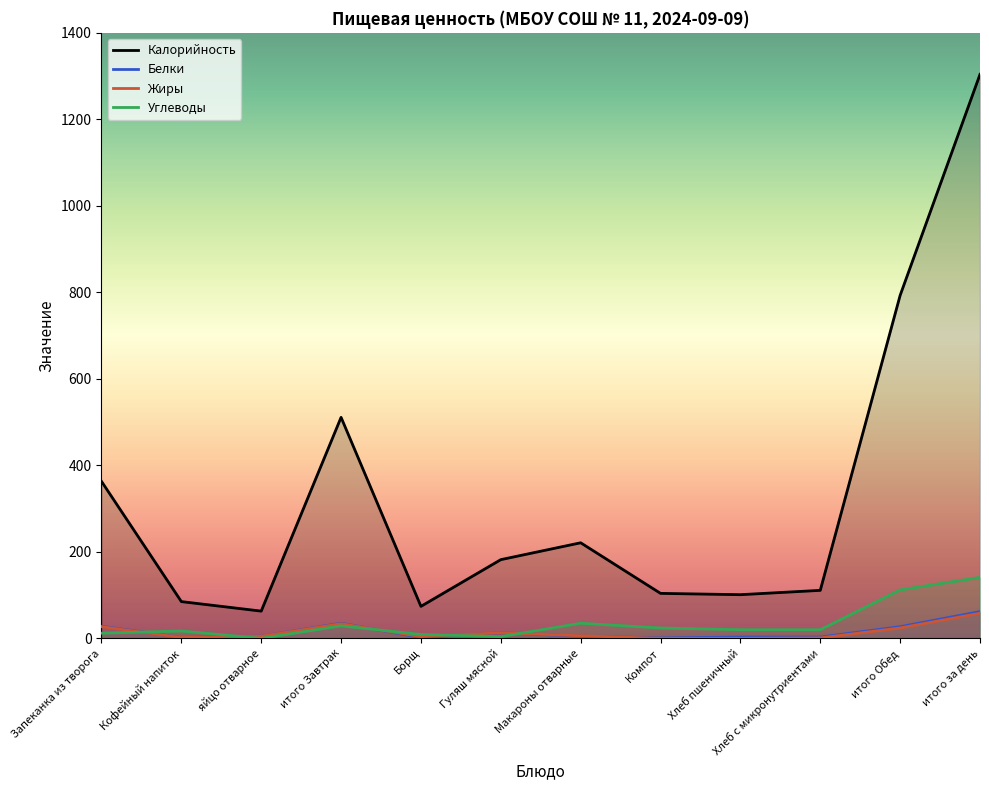

How many lines are shown in the chart?

4